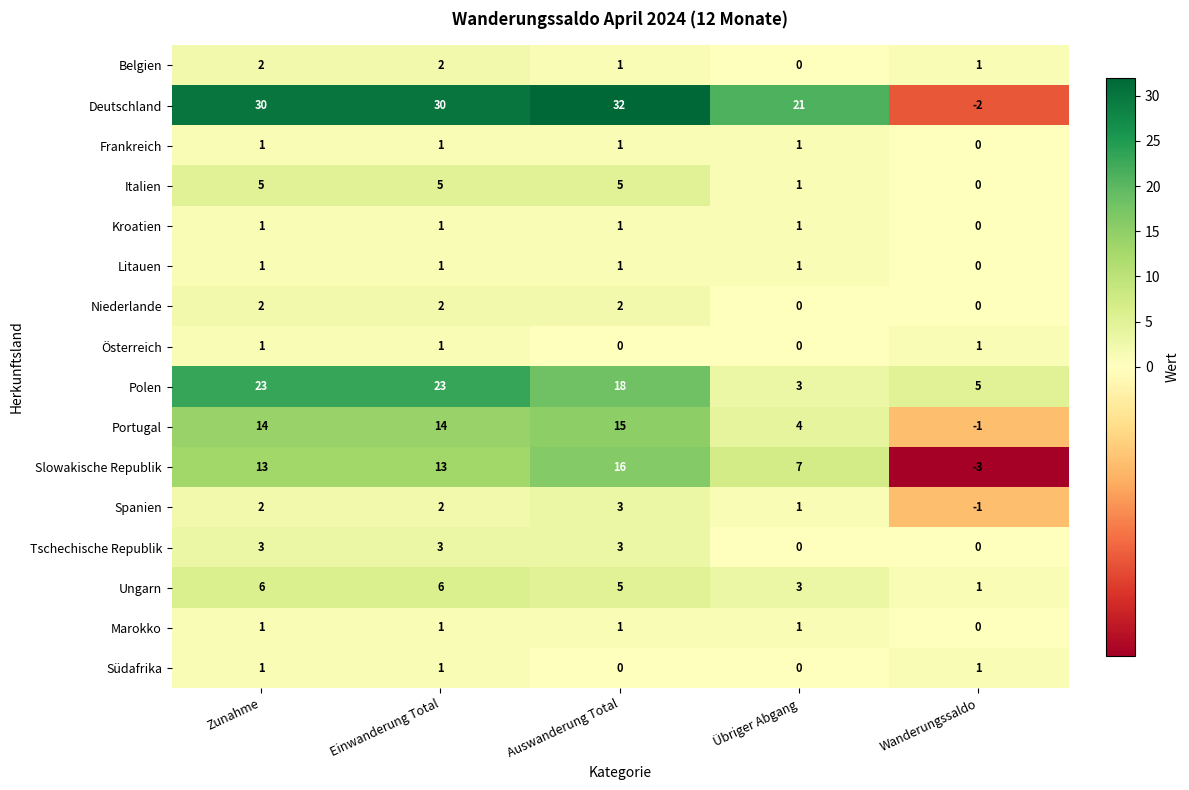

What is the sum of the Slowakische Republik values at Wanderungssaldo and Zunahme?

10